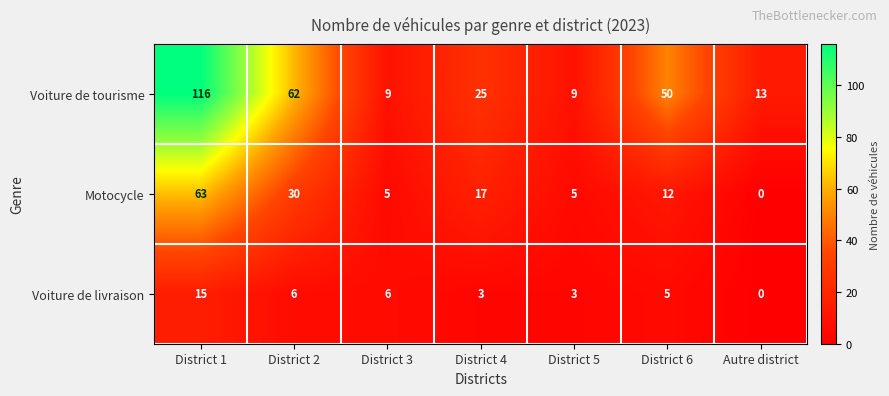

Reading left to right, transcribe all the data shown in this chart.

Voiture de tourisme: District 1=116	District 2=62	District 3=9	District 4=25	District 5=9	District 6=50	Autre district=13
Motocycle: District 1=63	District 2=30	District 3=5	District 4=17	District 5=5	District 6=12	Autre district=0
Voiture de livraison: District 1=15	District 2=6	District 3=6	District 4=3	District 5=3	District 6=5	Autre district=0